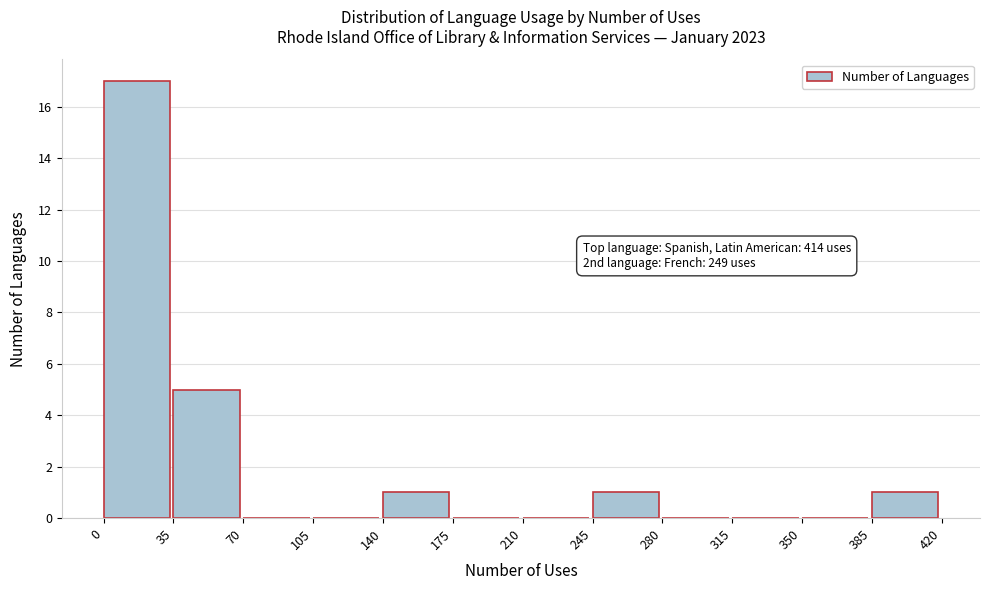

Over which range of the x-axis is the bar tallest?

0 to 35